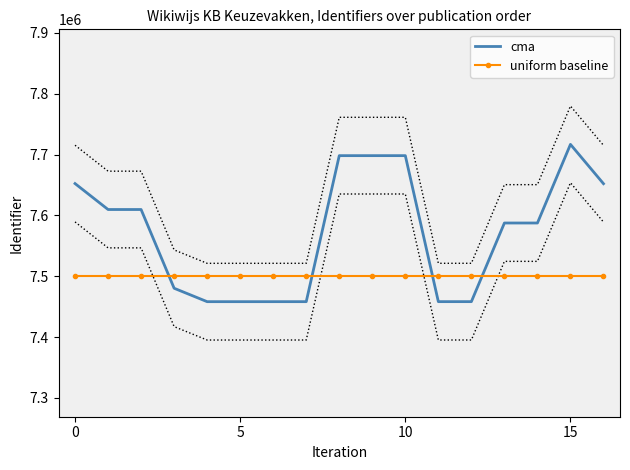

After their last crossing, which series has the higher values: cma or uniform baseline?

cma